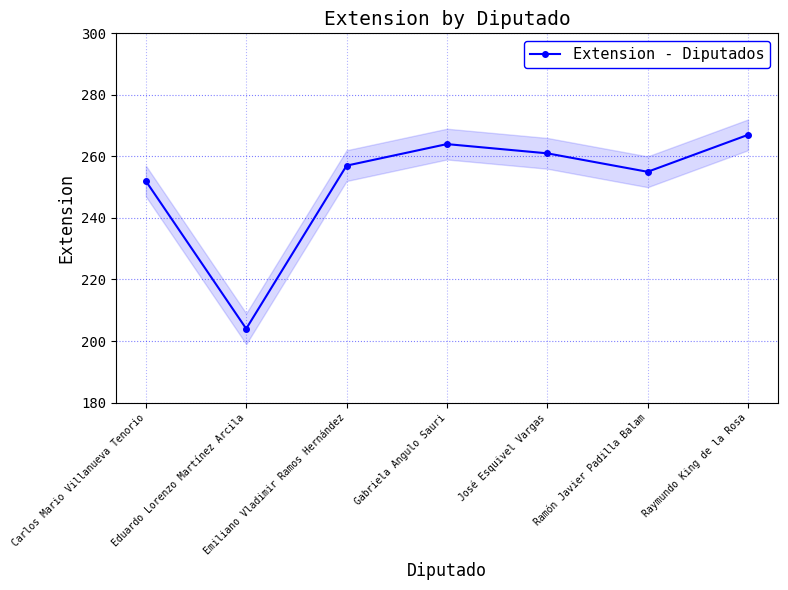

The value at Eduardo Lorenzo Martínez Arcila is 103. True or false?

False